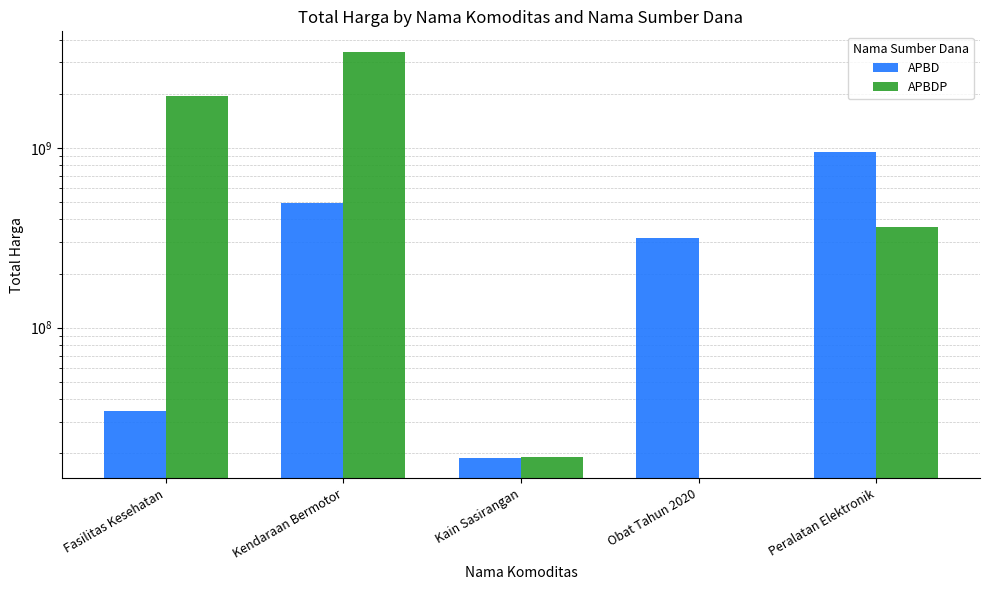

How many bars are there in total?

10